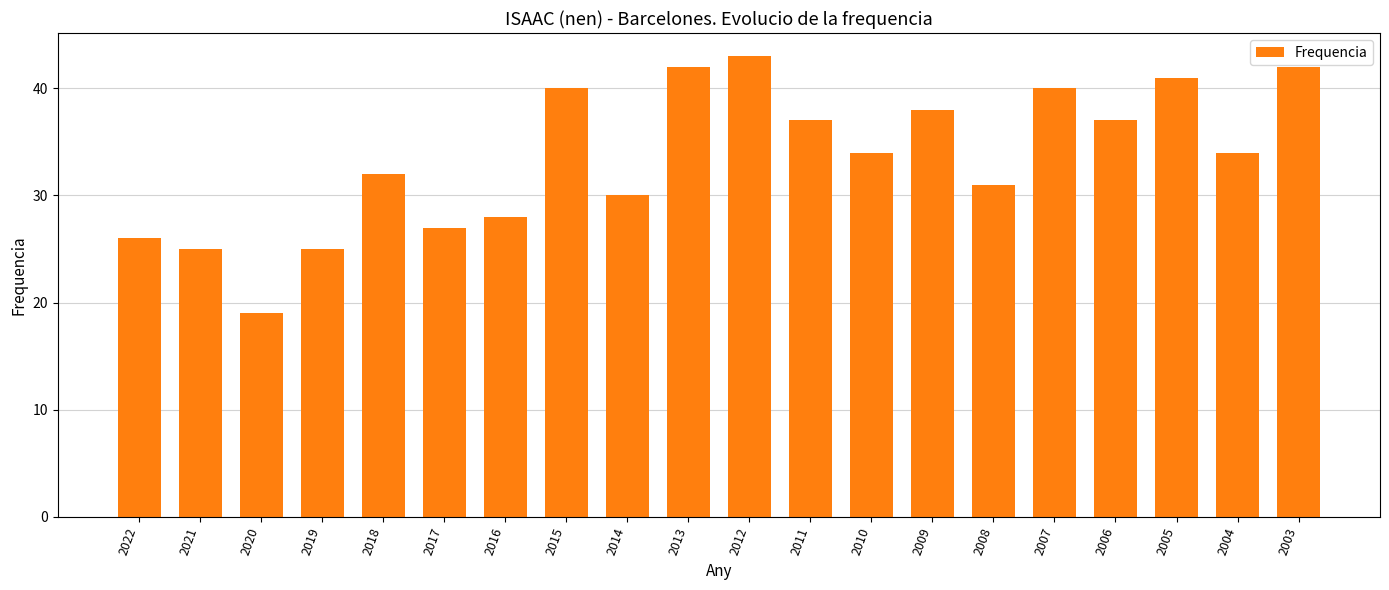

Reading right to left, list all the values displayed in this chart.

42	34	41	37	40	31	38	34	37	43	42	30	40	28	27	32	25	19	25	26